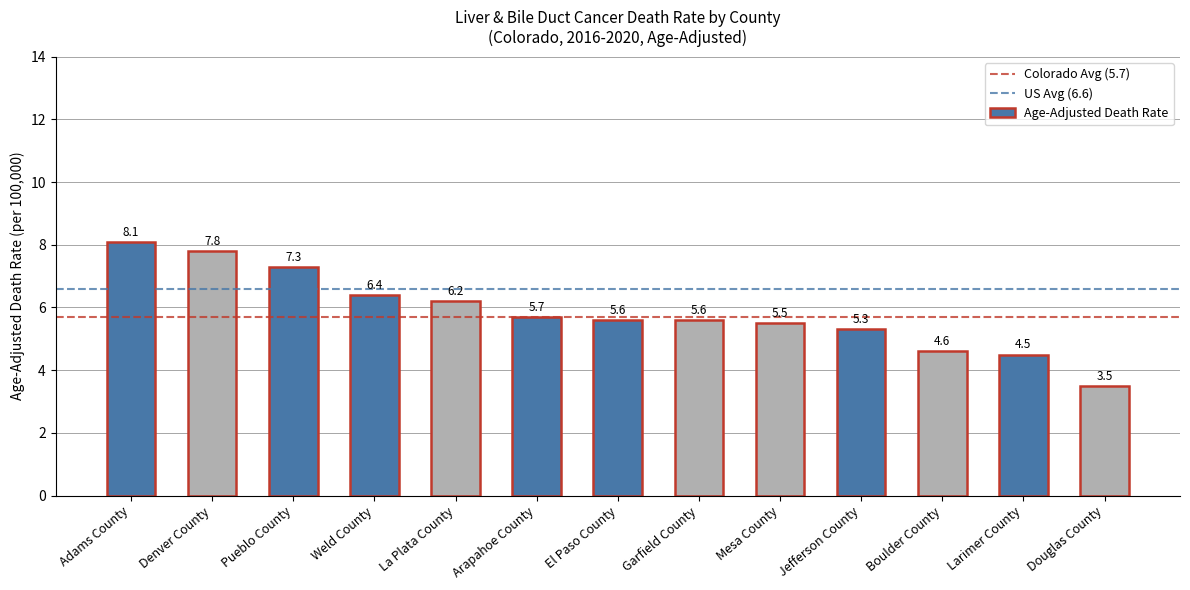

What is the label of the 12th bar from the right?

Denver County